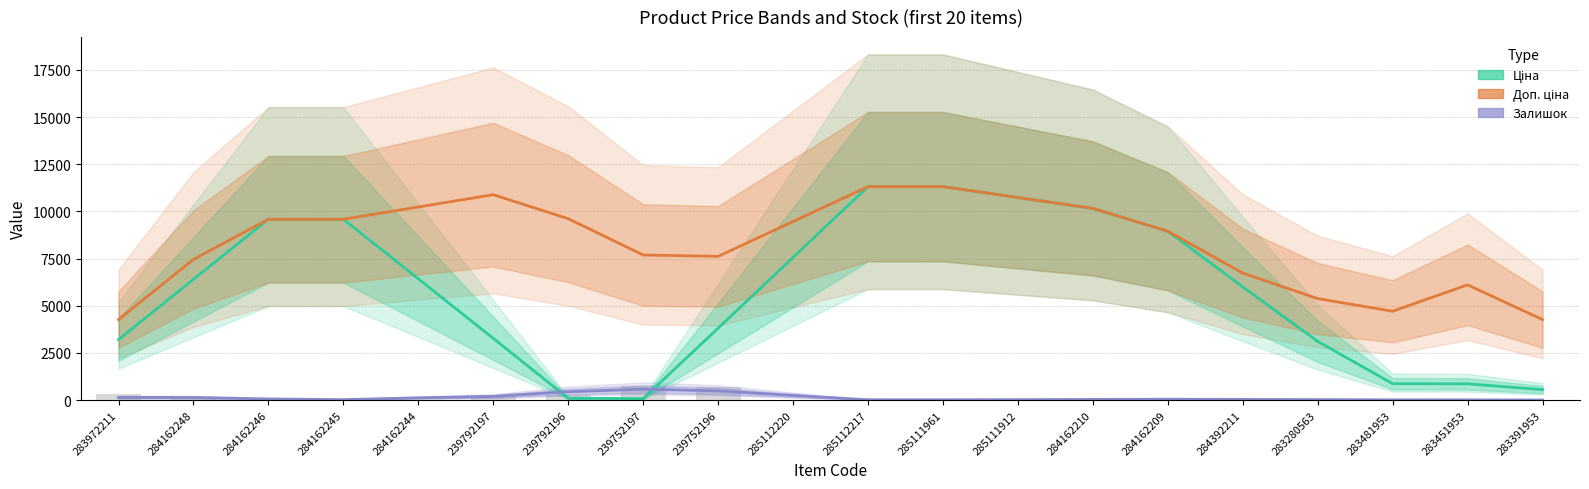

Is it true that Залишок equals 22.7 at 284162245?

True